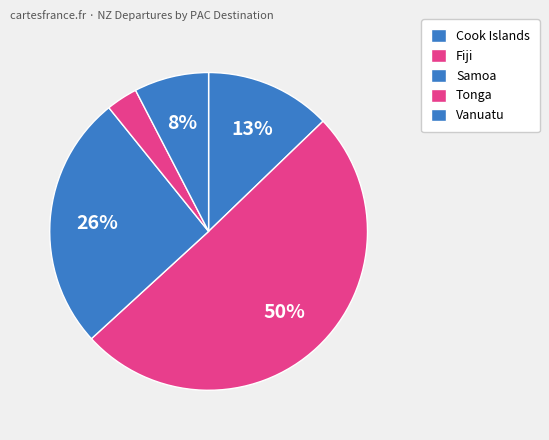

What is the total percentage of Vanuatu and Cook Islands?

20.4%